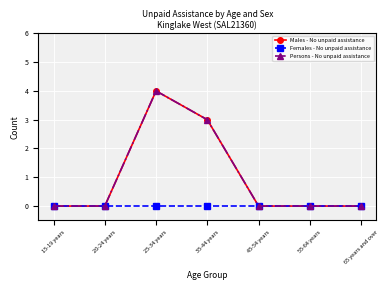

Is this an area chart (filled region under the line)?

No